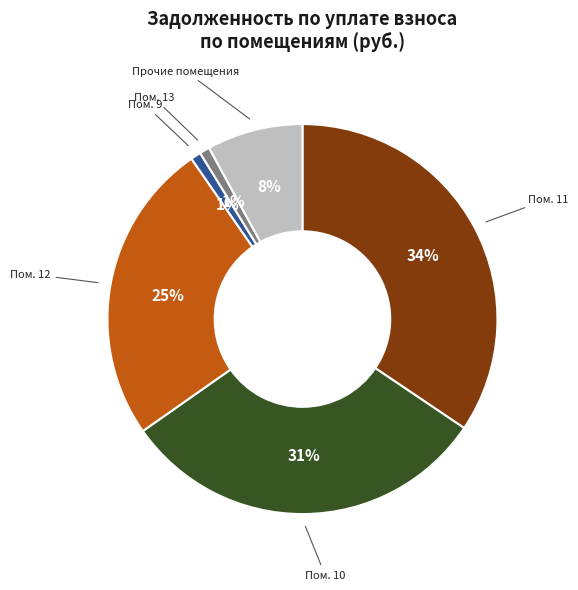

Which category has the biggest portion of the pie?

Пом. 11